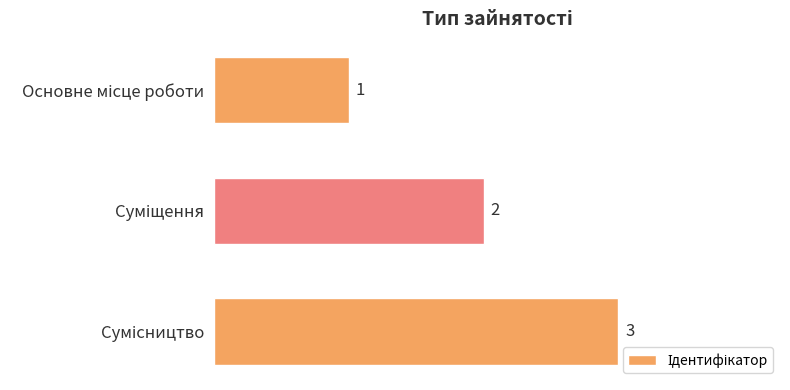

What is the difference between the maximum and minimum values?

2